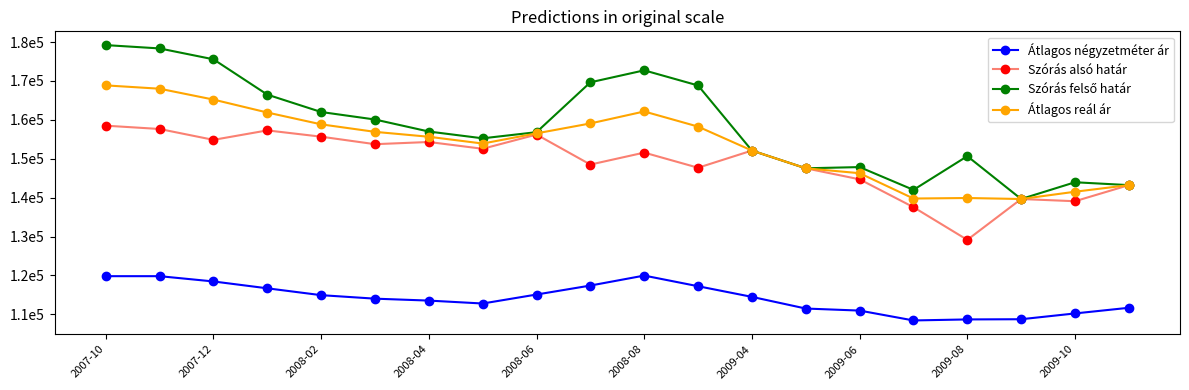

Which series has the largest total across all categories?

Szórás felső határ